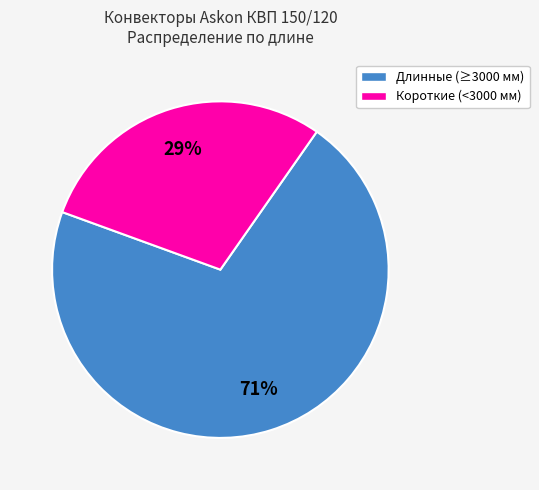

To the nearest percent, what is the average slice percentage?

50%